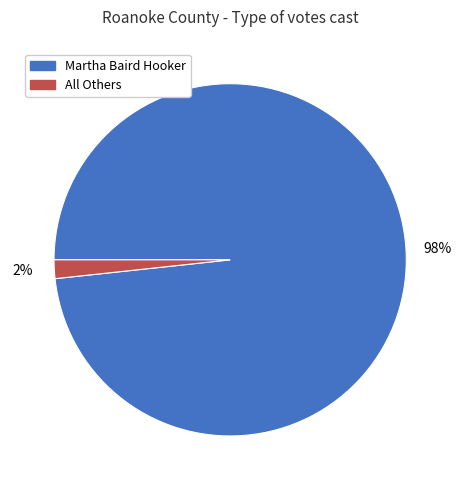

Count the number of slices in the pie.

2